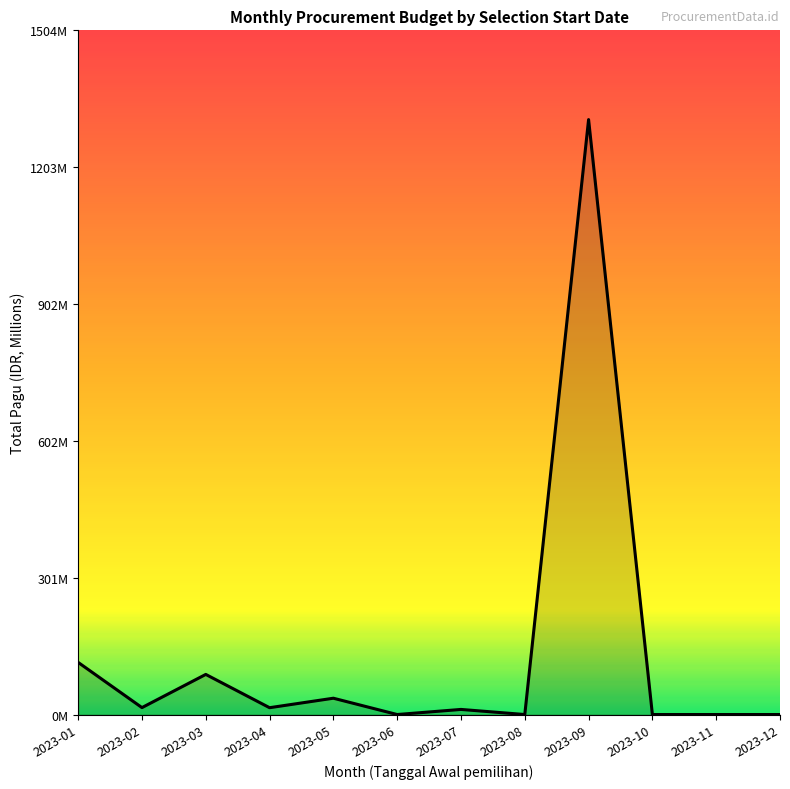

True or false: there are more than 2 points higher than both neighbors.

True